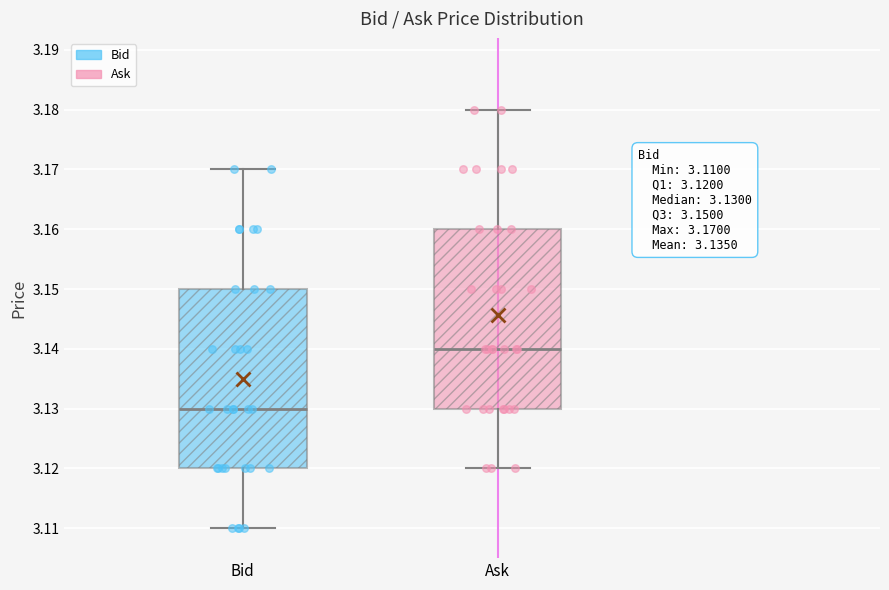

Which box's median line is the highest?

Ask